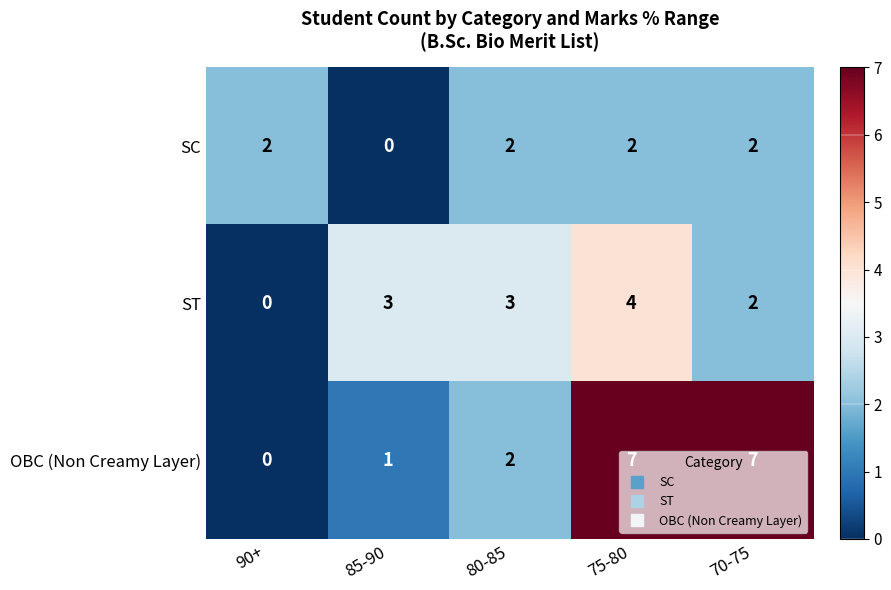

The value of SC at 75-80 is 3. True or false?

False